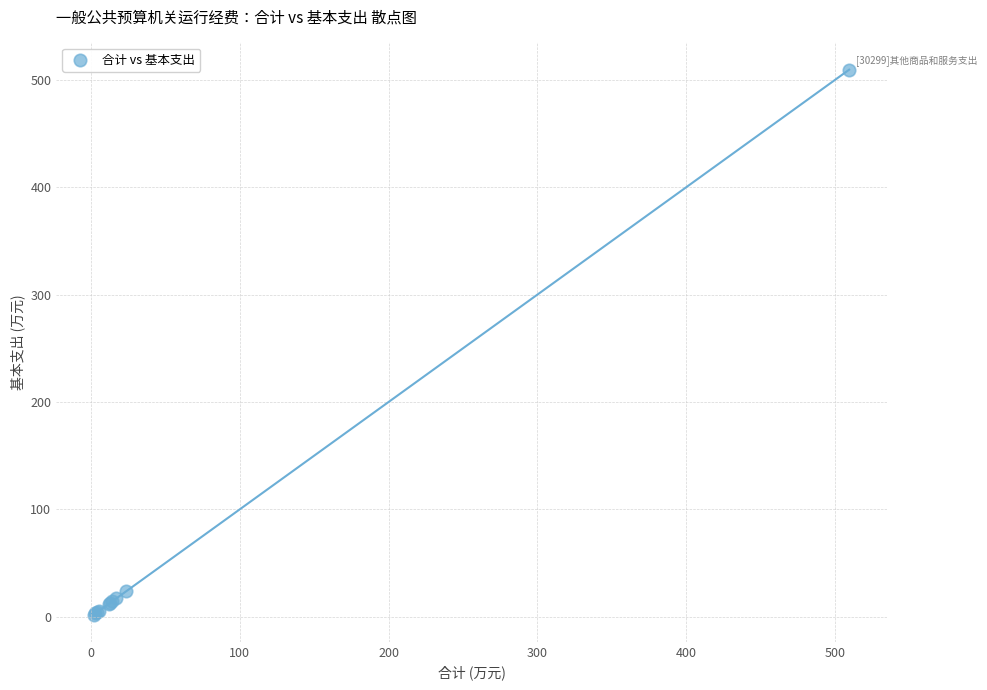

What Y value in the scatter plot is closest to 255?

23.9